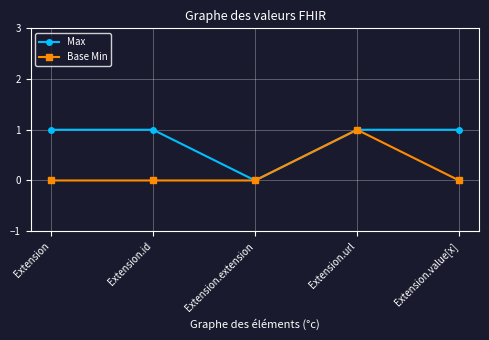

Rank the series at Extension.id from highest to lowest value.

Max, Base Min